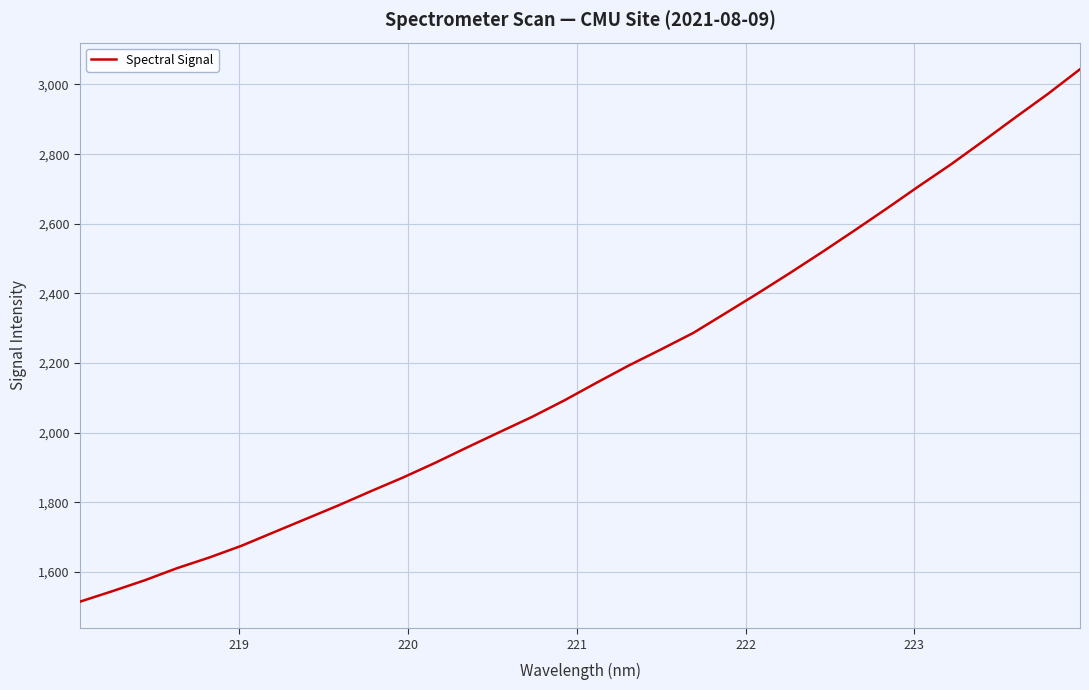

What is the minimum value shown in the chart?

1515.1